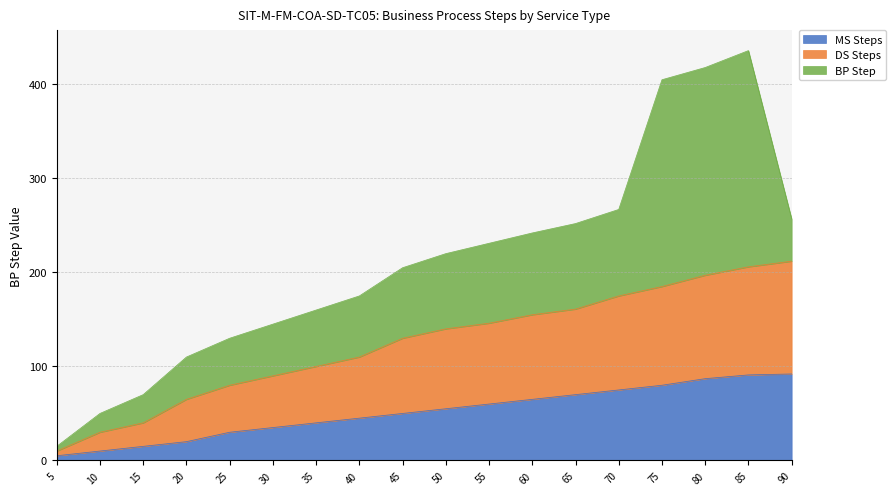

The value of DS Steps at 45 is 130. True or false?

True